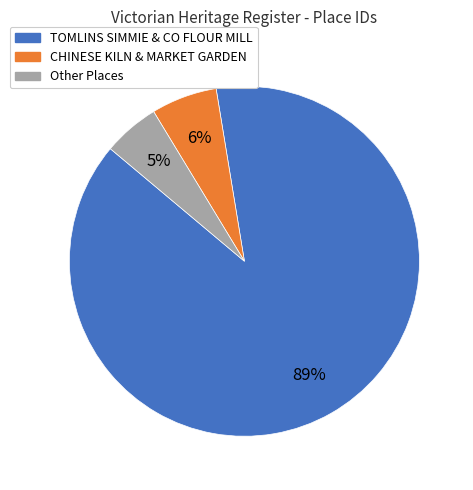

Is there a majority slice in this chart?

Yes